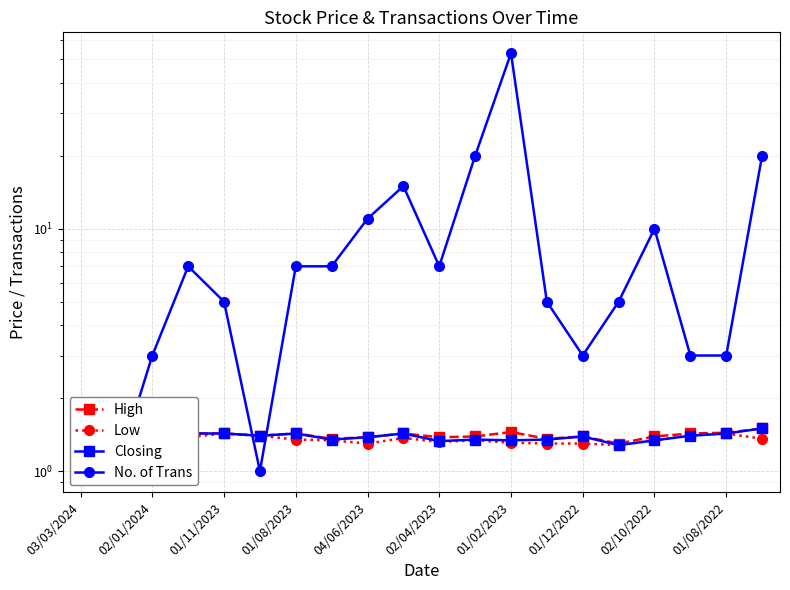

After their last crossing, which series has the higher values: No. of Trans or High?

No. of Trans